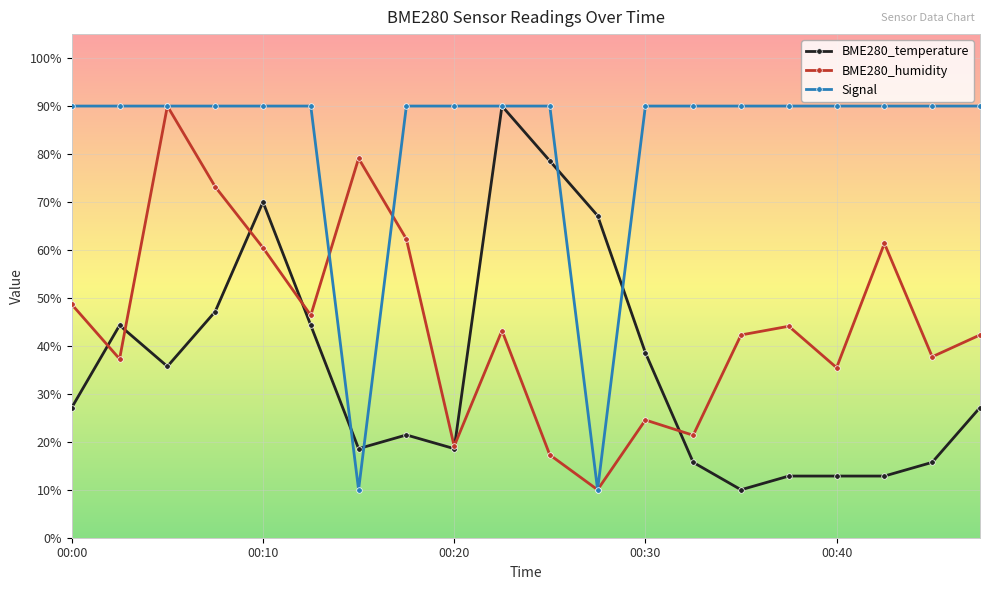

After their last crossing, which series has the higher values: BME280_temperature or BME280_humidity?

BME280_humidity